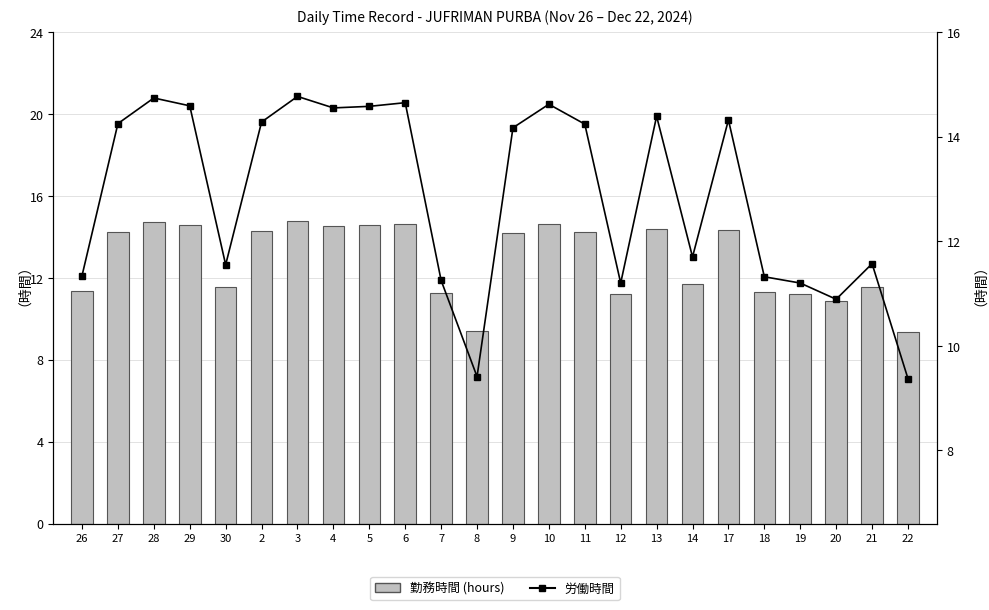

At which label is 労働時間 closest to 12?

14